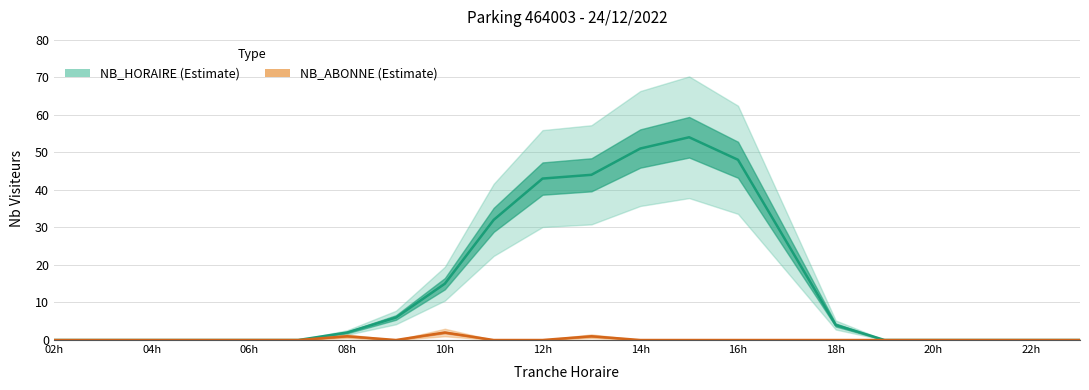

True or false: NB_HORAIRE has a value of -28 at 04h.

False